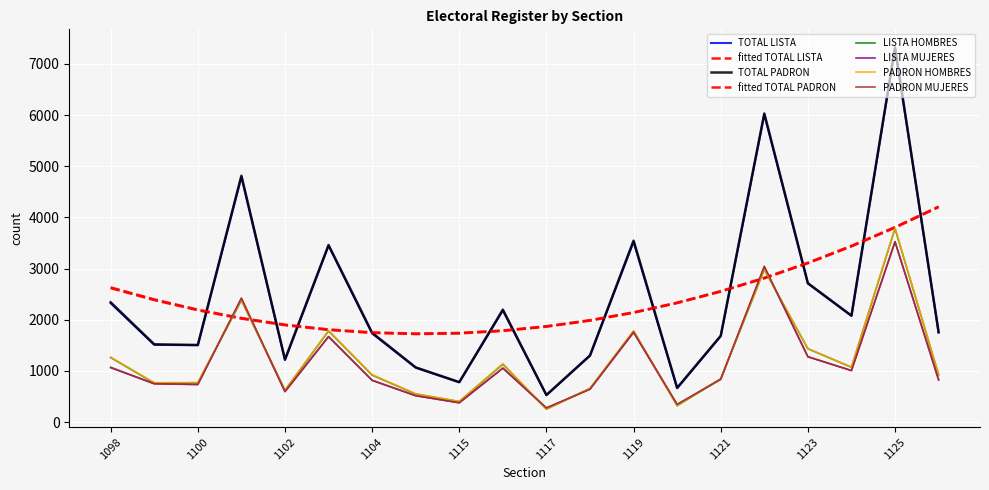

Does the chart display data point markers on the line(s)?

No